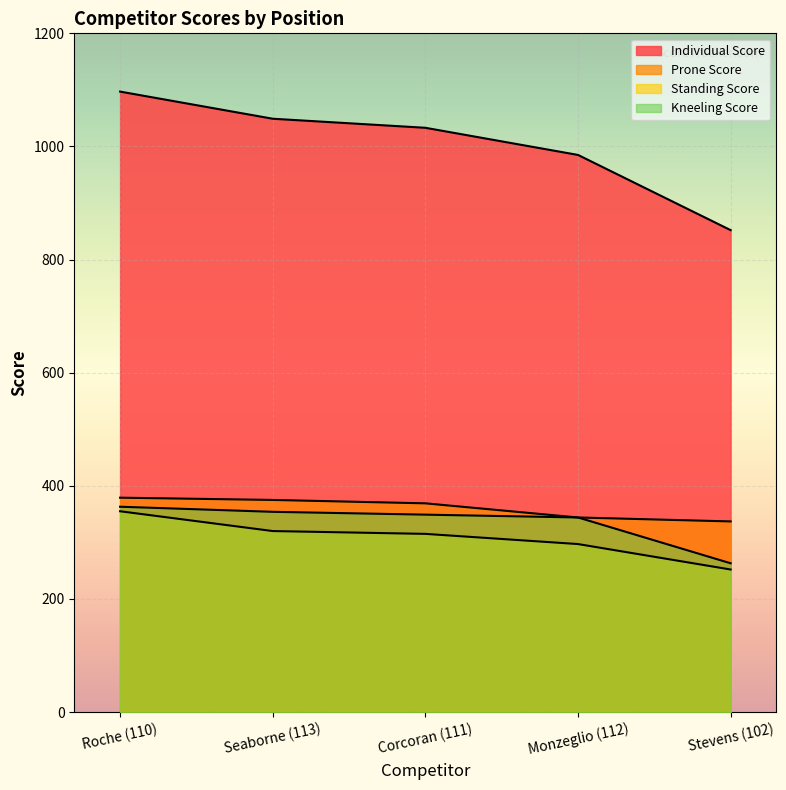

At how many categories does at least one series exceed 837?

5